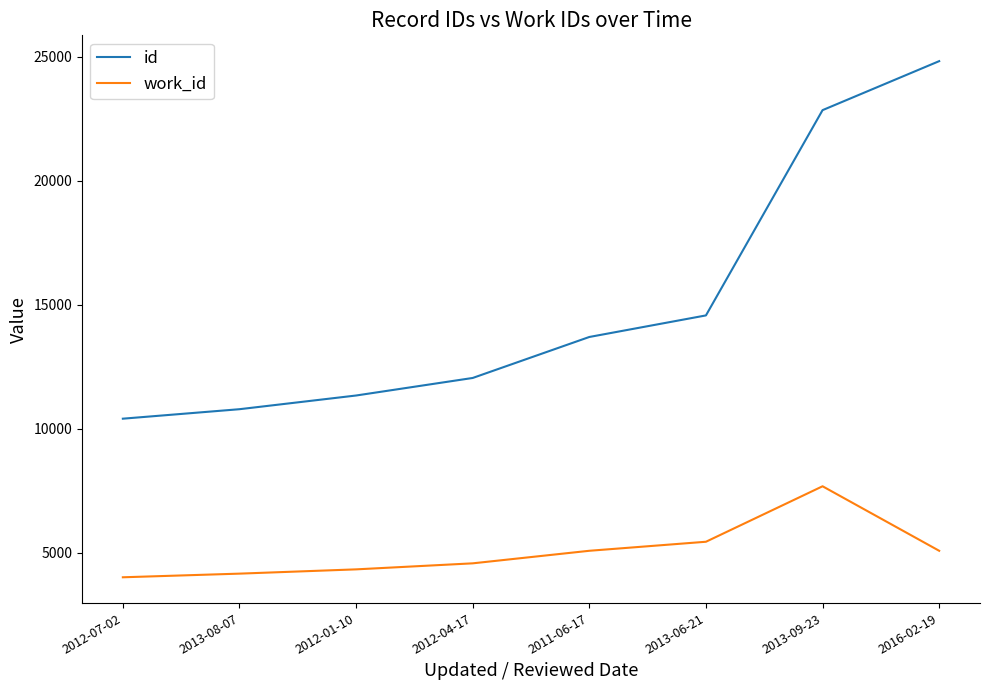

What is the sum of the work_id values at 2011-06-17 and 2012-01-10?

9427